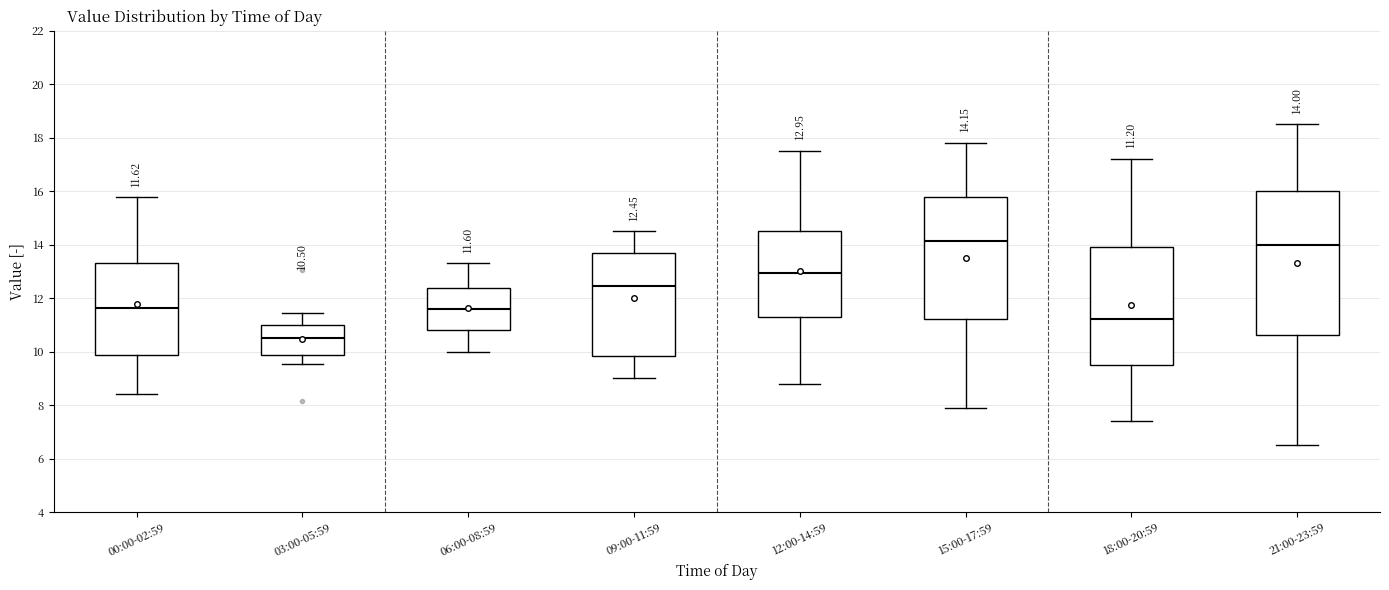

Which box is the tallest, from its lower edge to its upper edge?

21:00-23:59